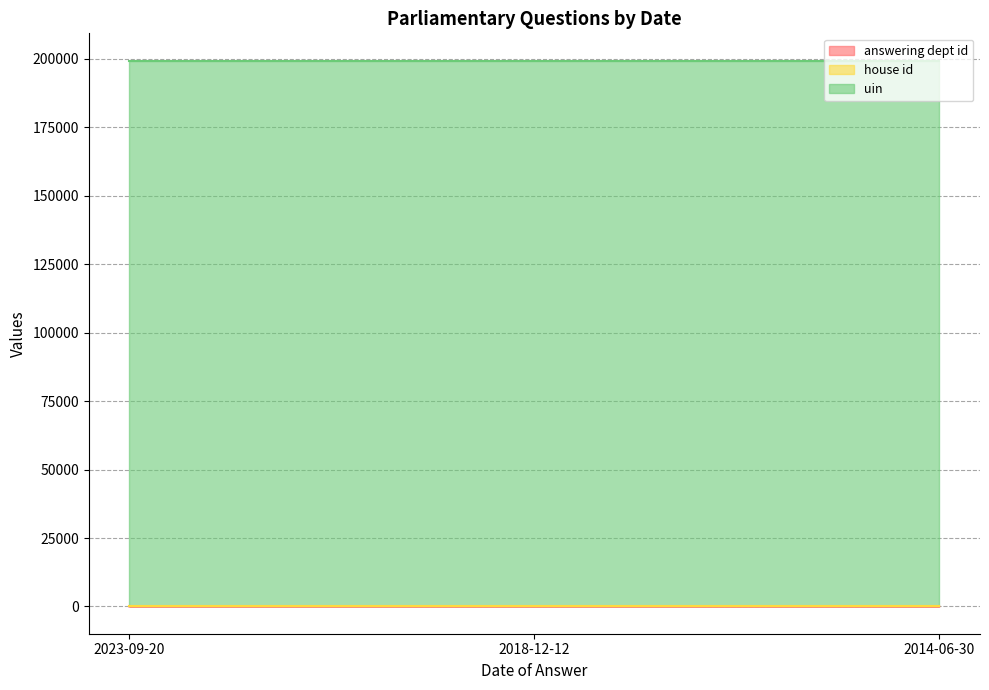

What is the difference between the highest and lowest values at 2018-12-12?

199405